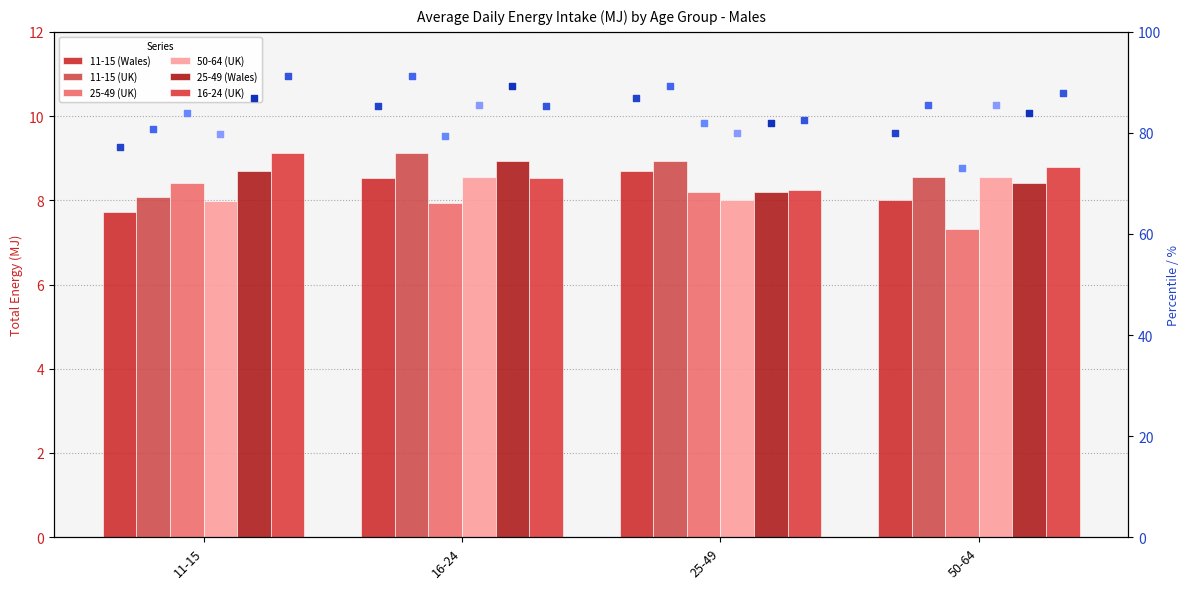

Which series has the largest total across all categories?

16-24 (UK)